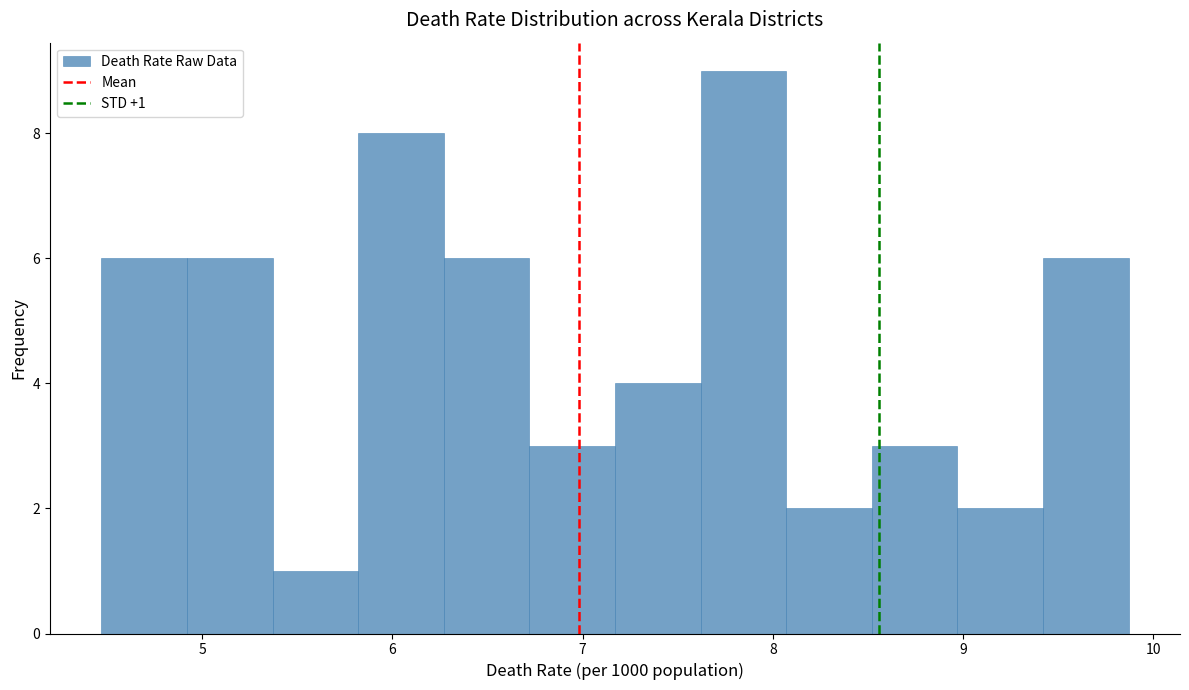

Over which range of the x-axis is the bar tallest?

7.62 to 8.07